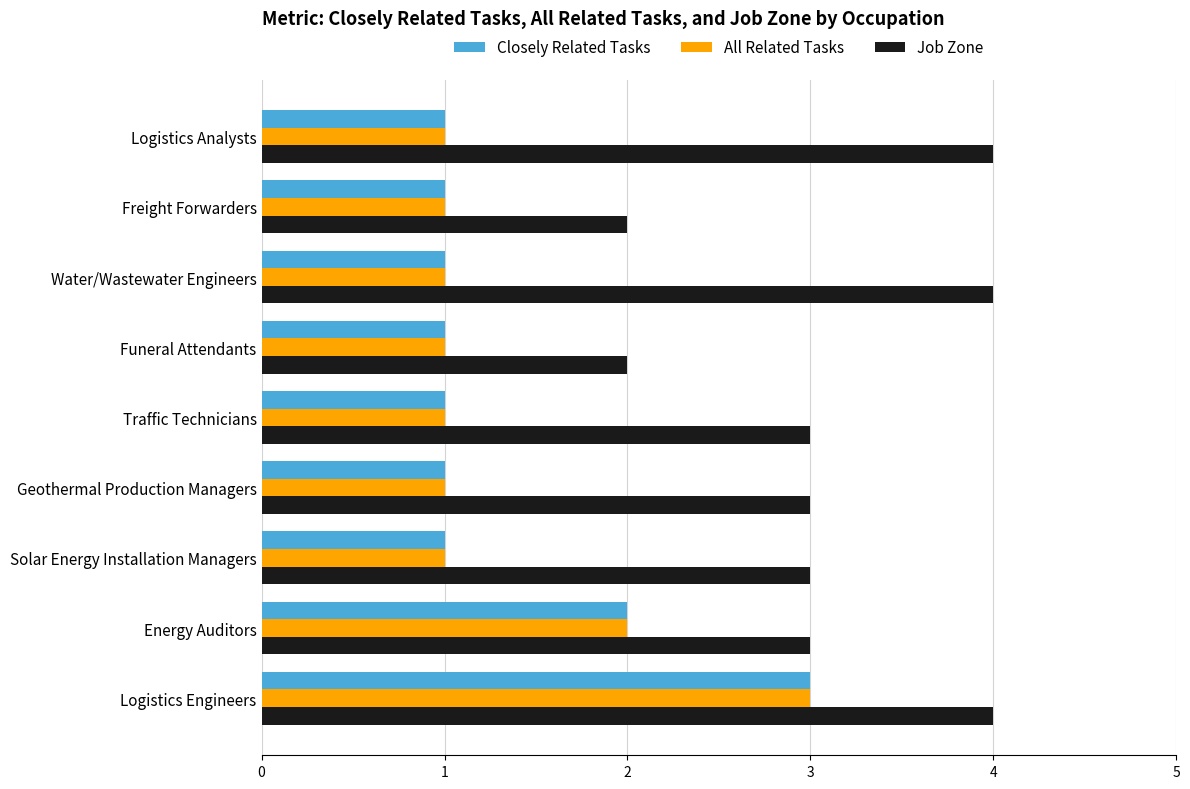

At which category is the sum across all series the highest?

Logistics Engineers